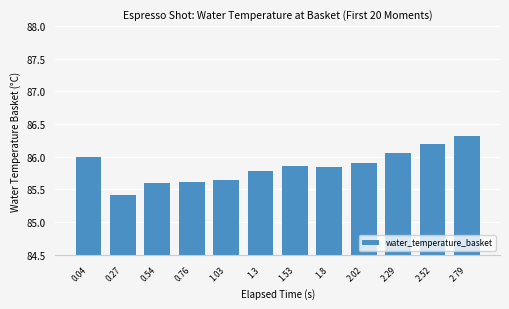

Is it true that the value at 0.27 is 40.4?

False